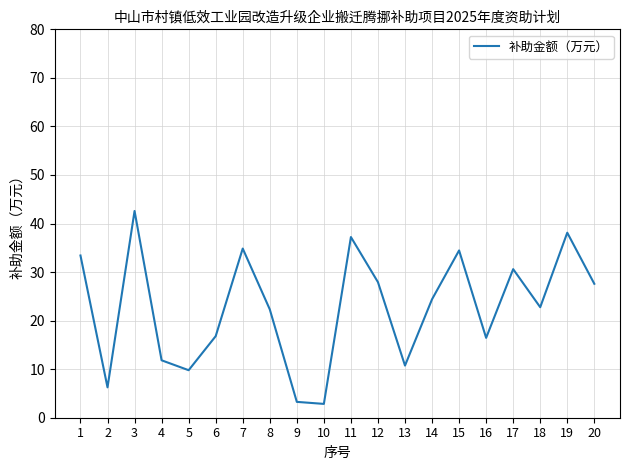

What is the difference between the maximum and minimum values?

39.7